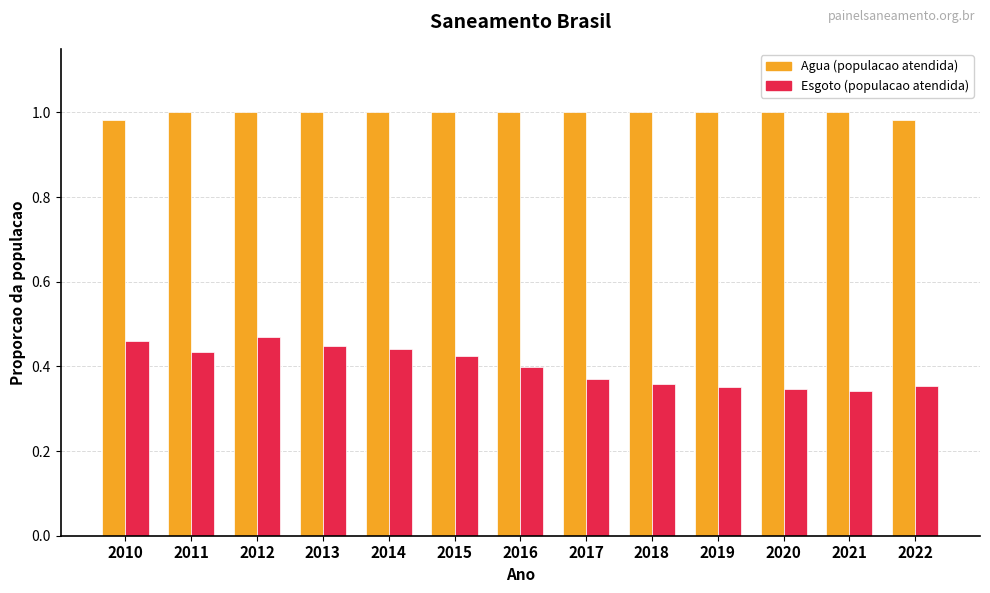

What is the total value across all series at 2019?

1.4